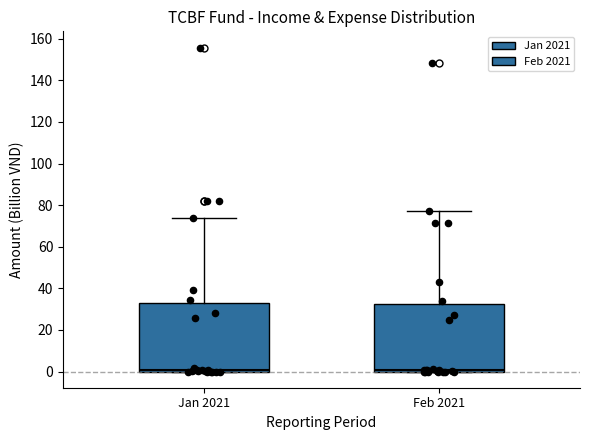

Reading left to right, transcribe this box plot: for each box, give where its median line is, the range the box spans, and where its two whiskers end, as read against the y-axis. The values are not printed on the chart, so give them approximately, as read against the axis.

Jan 2021: median 0 (just above the box's lower edge), box 0 to 32, whiskers 0 to 74
Feb 2021: median 0 (just above the box's lower edge), box 0 to 32, whiskers 0 to 78